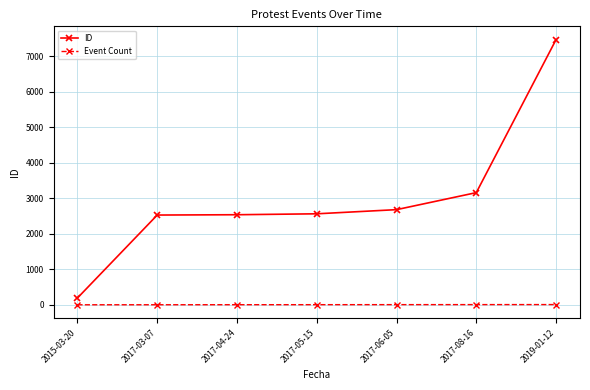

True or false: Event Count and ID intersect in this chart.

False